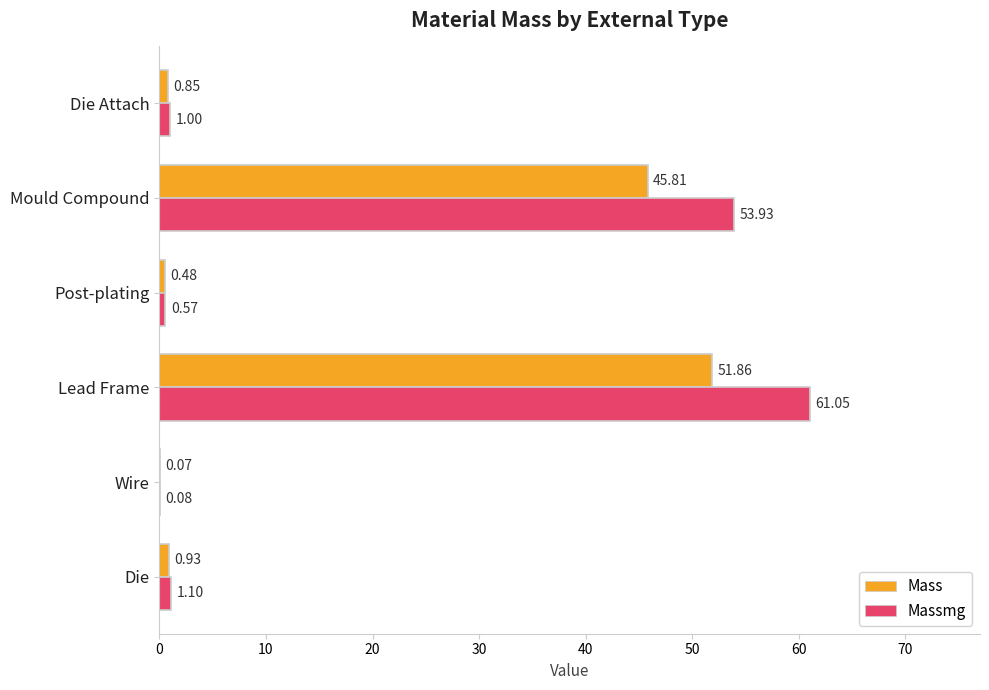

At which label is Massmg closest to 30?

Mould Compound